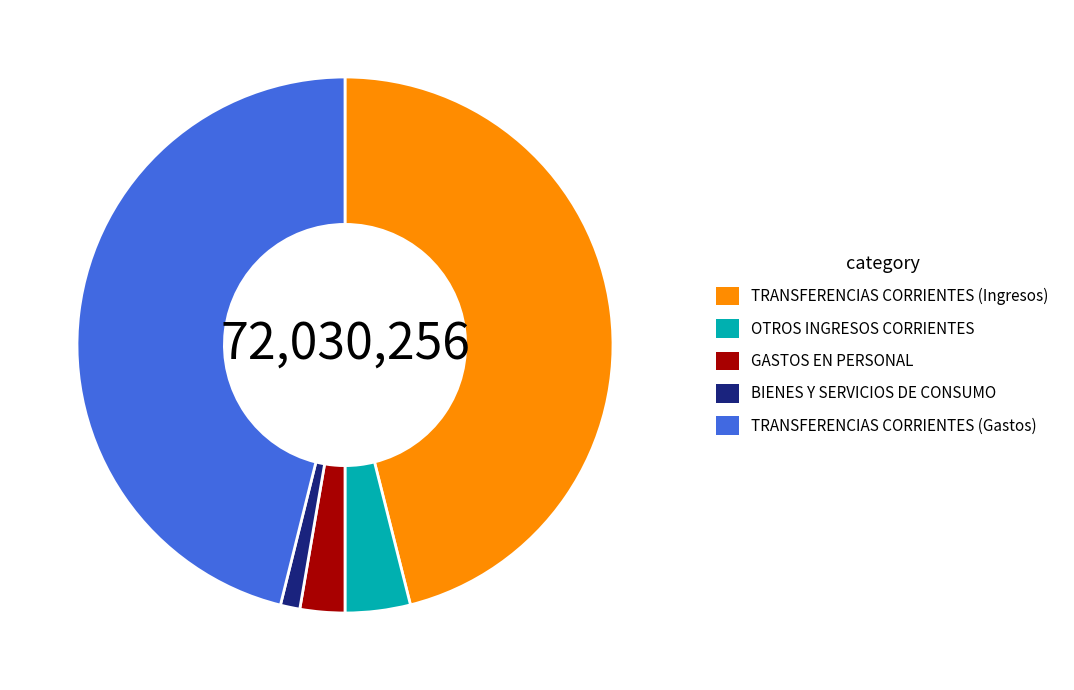

Do BIENES Y SERVICIOS DE CONSUMO and TRANSFERENCIAS CORRIENTES (Gastos) together represent more than half of the pie?

No